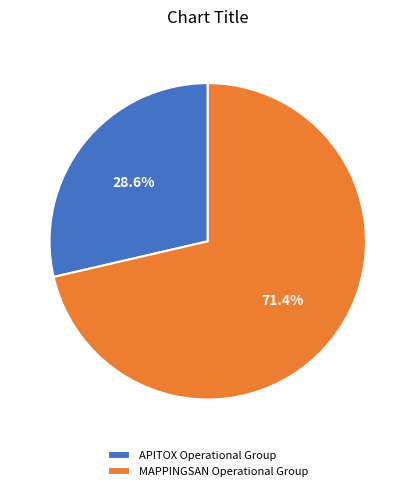

What percentage is the APITOX Operational Group slice, to the nearest percent?

29%